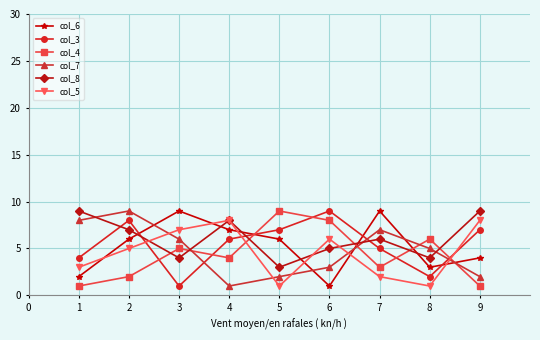

After their last crossing, which series has the higher values: col_7 or col_3?

col_3